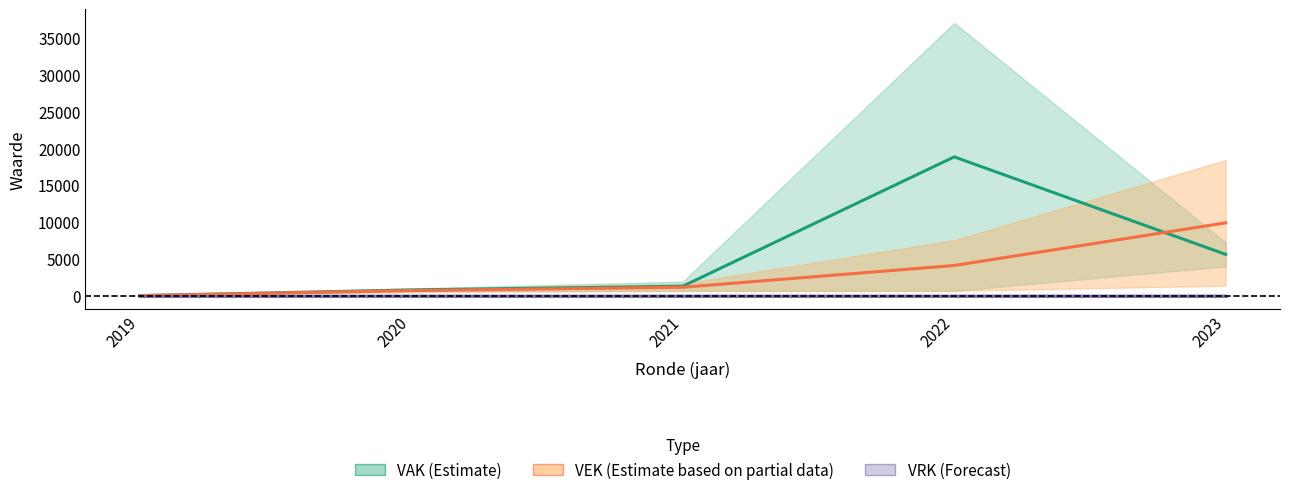

How many data points in VEK (Estimate based on partial data) are less than 1138?

2